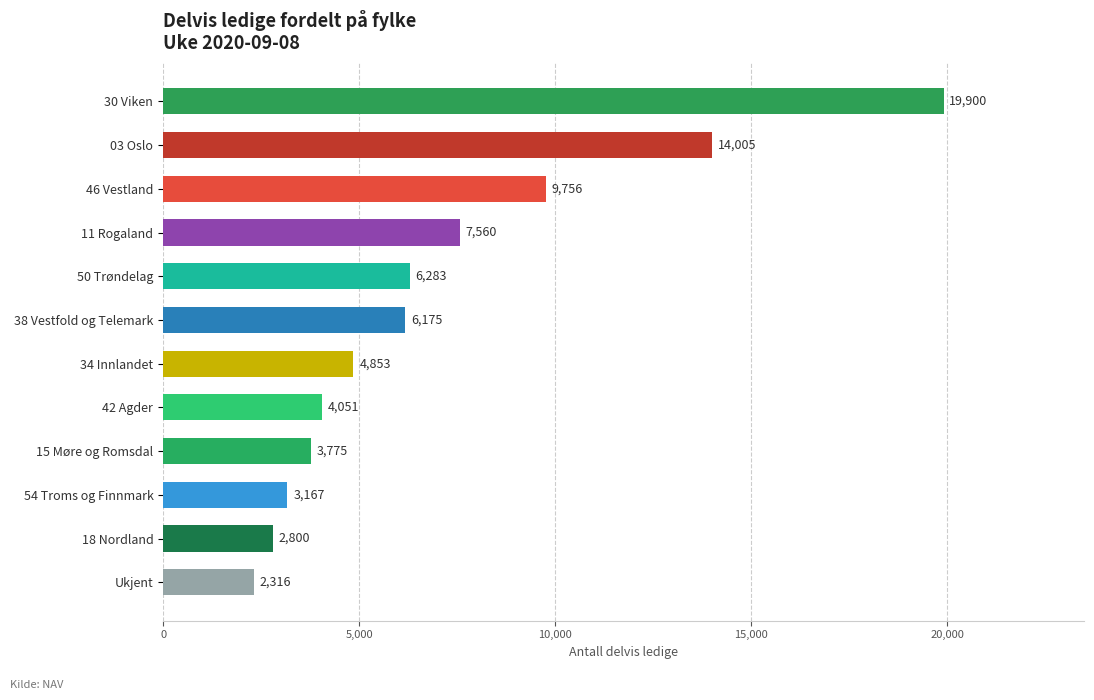

Are the bars horizontal?

Yes